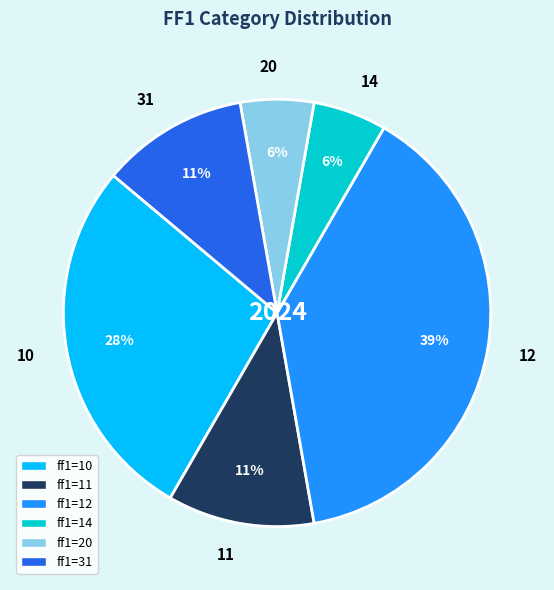

To the nearest percent, what is the combined percentage of 20 and 11?

17%